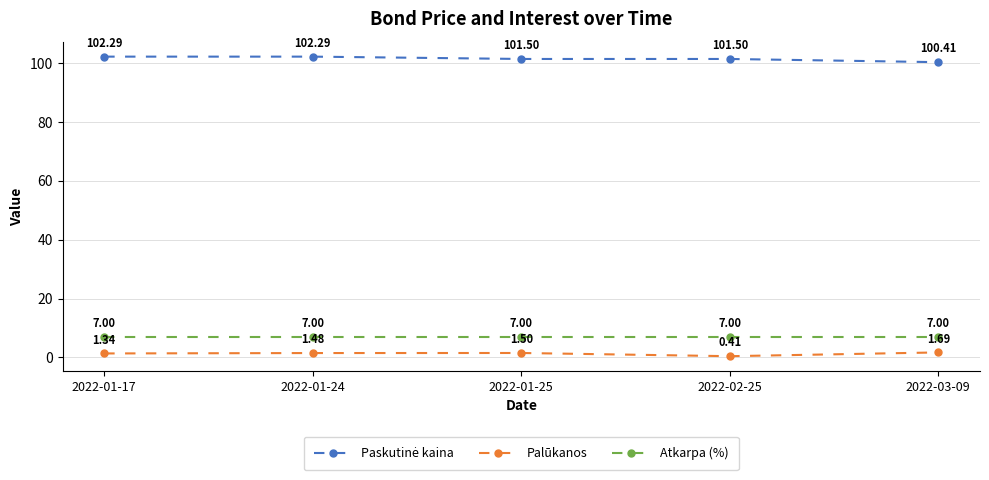

Where is the first local maximum for Palūkanos?

2022-01-25